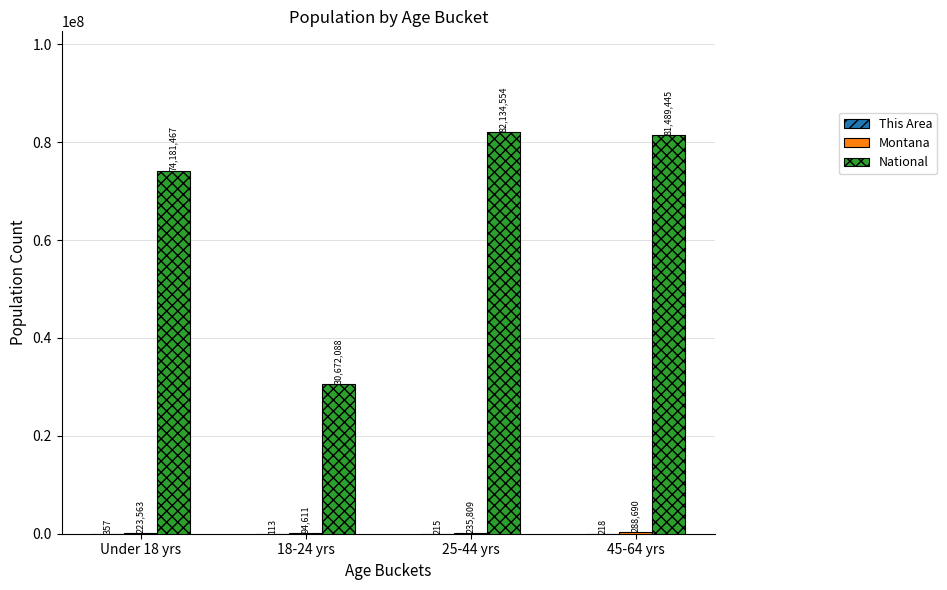

At which label is National closest to 56403321?

Under 18 yrs